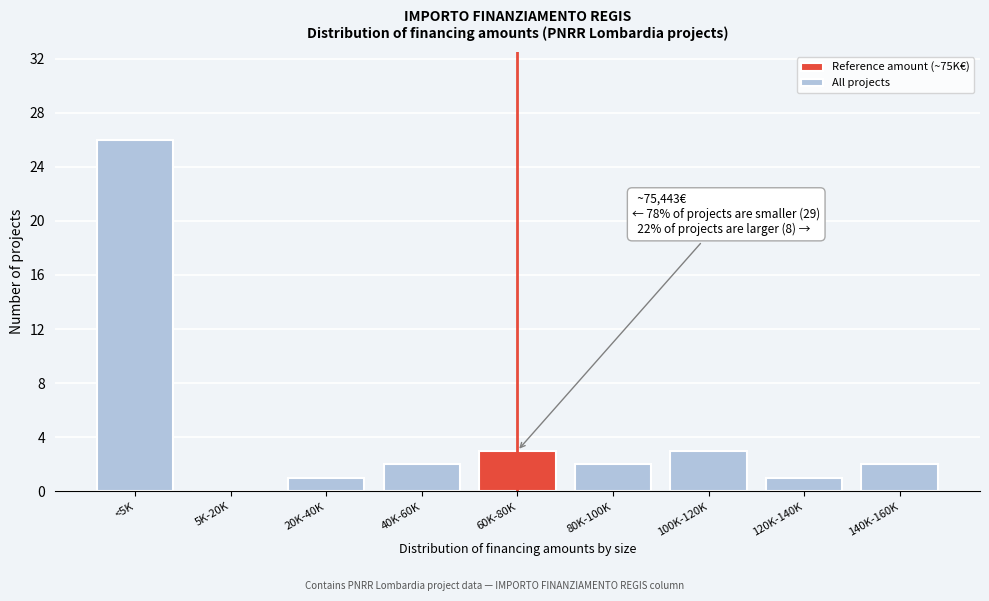

Reading right to left, transcribe all the data shown in this chart.

140K-160K=2	120K-140K=1	100K-120K=3	80K-100K=2	60K-80K=3	40K-60K=2	20K-40K=1	5K-20K=0	<5K=26